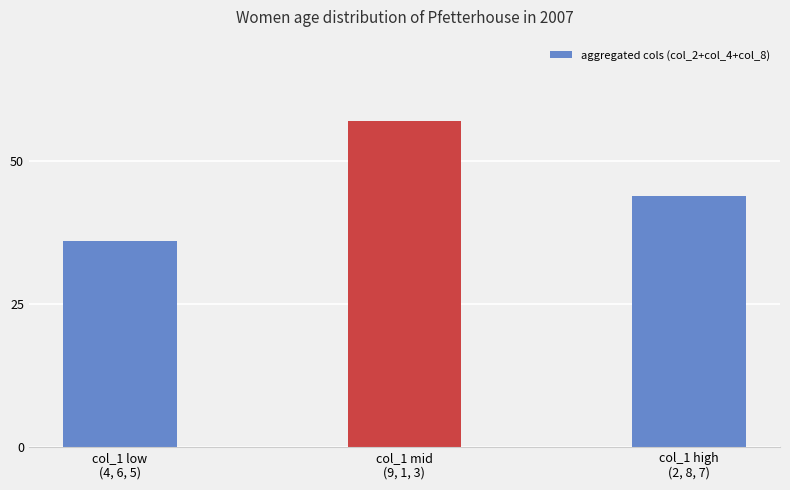

How many bars are there in total?

3